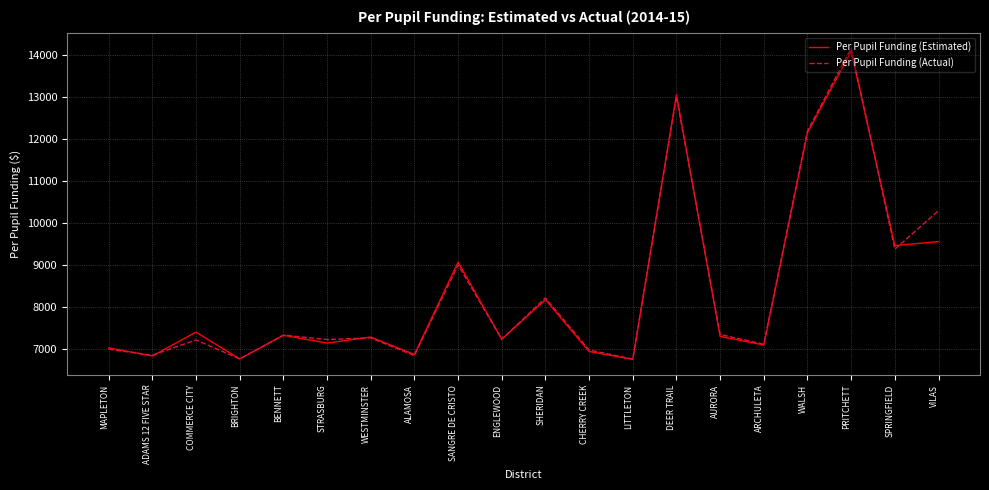

List the series in order of their peak value, highest first.

Per Pupil Funding (Actual), Per Pupil Funding (Estimated)